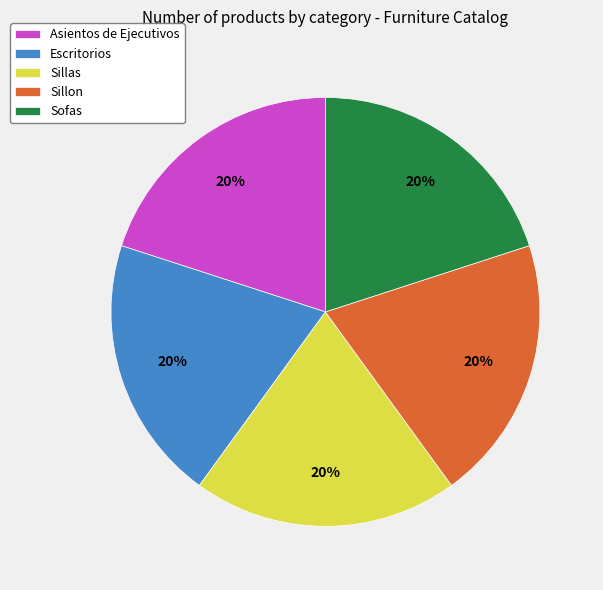

How many segments does this pie chart have?

5